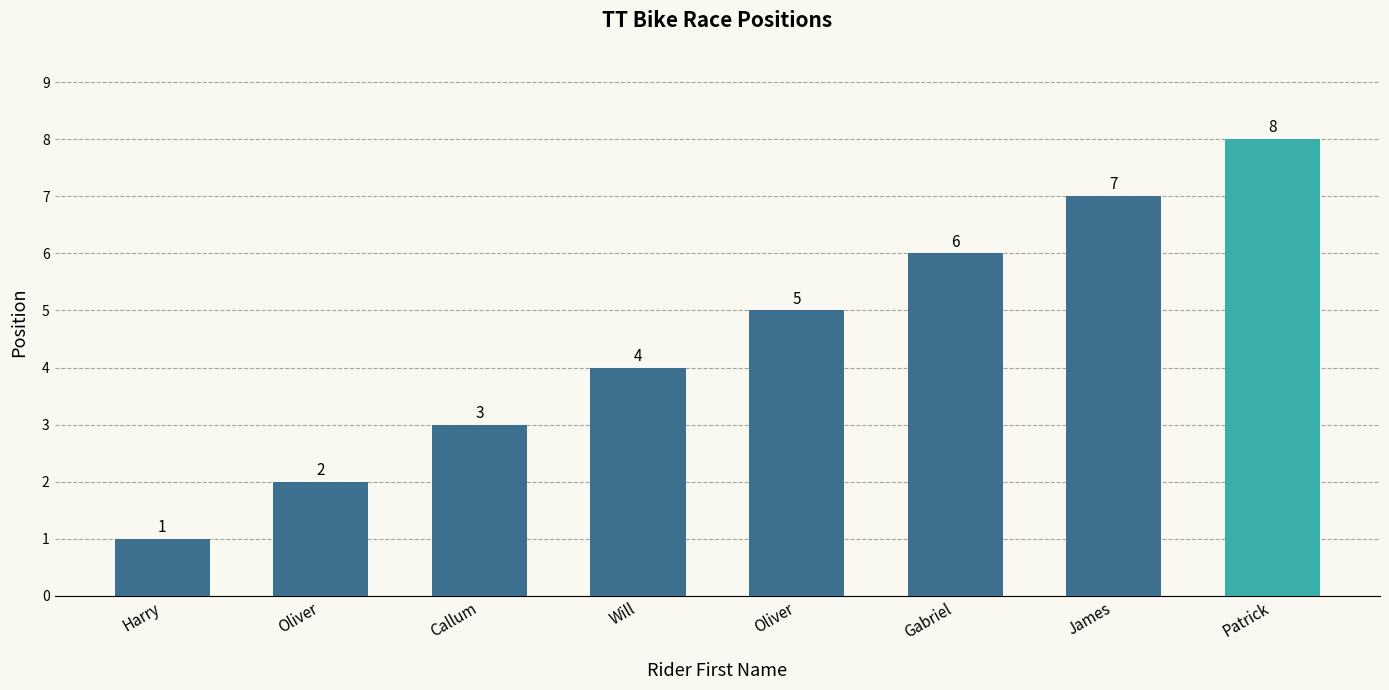

How many bars are there in total?

8